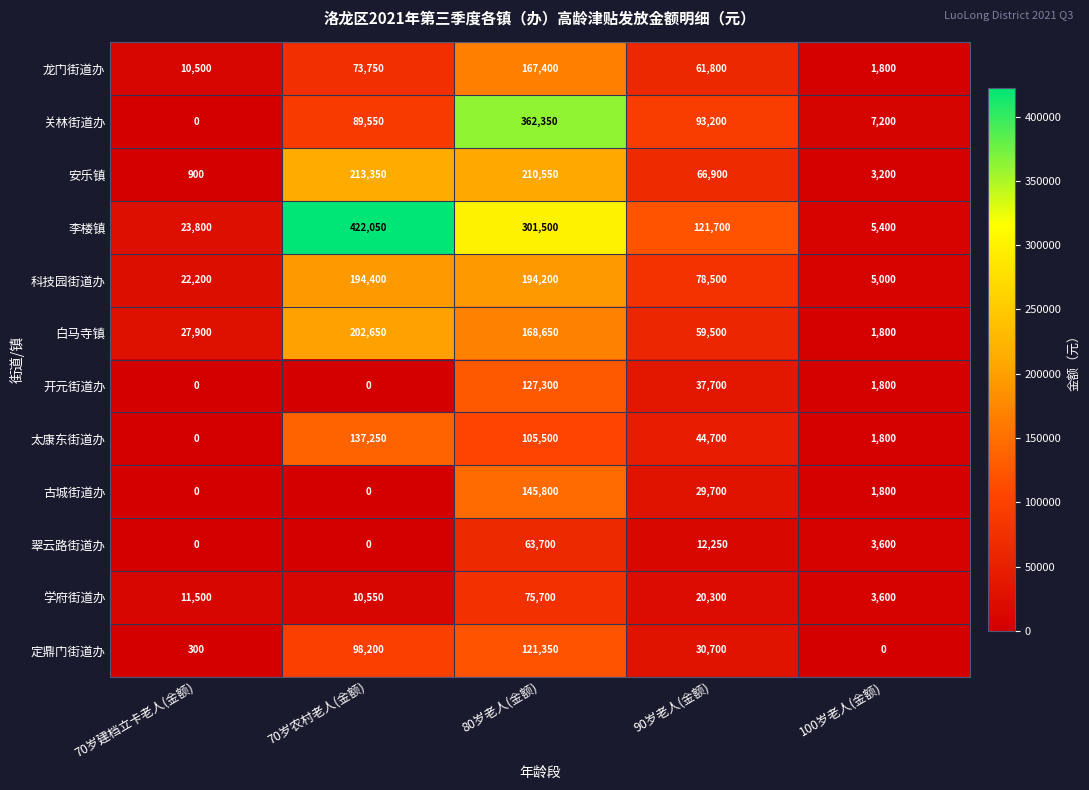

At how many categories does at least one series exceed 243013?

2